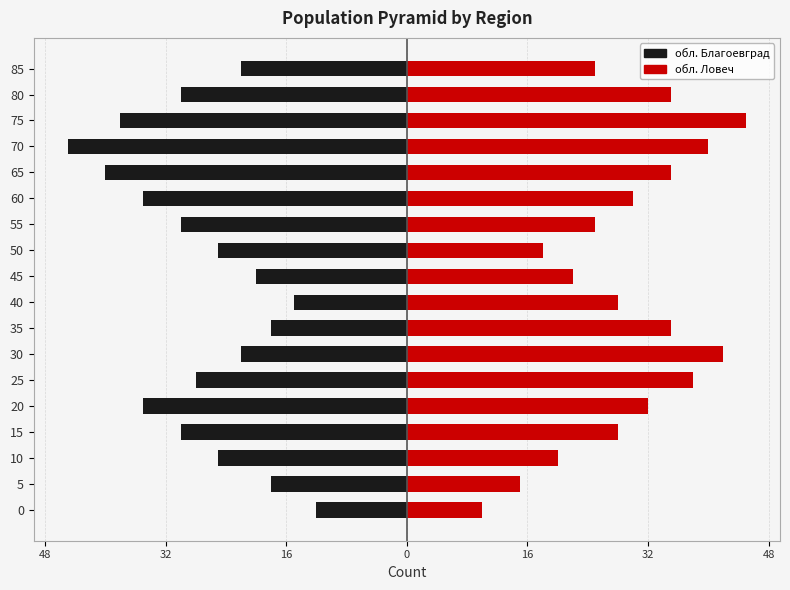

Between 40 and 60, which series saw the biggest shift?

обл. Благоевград